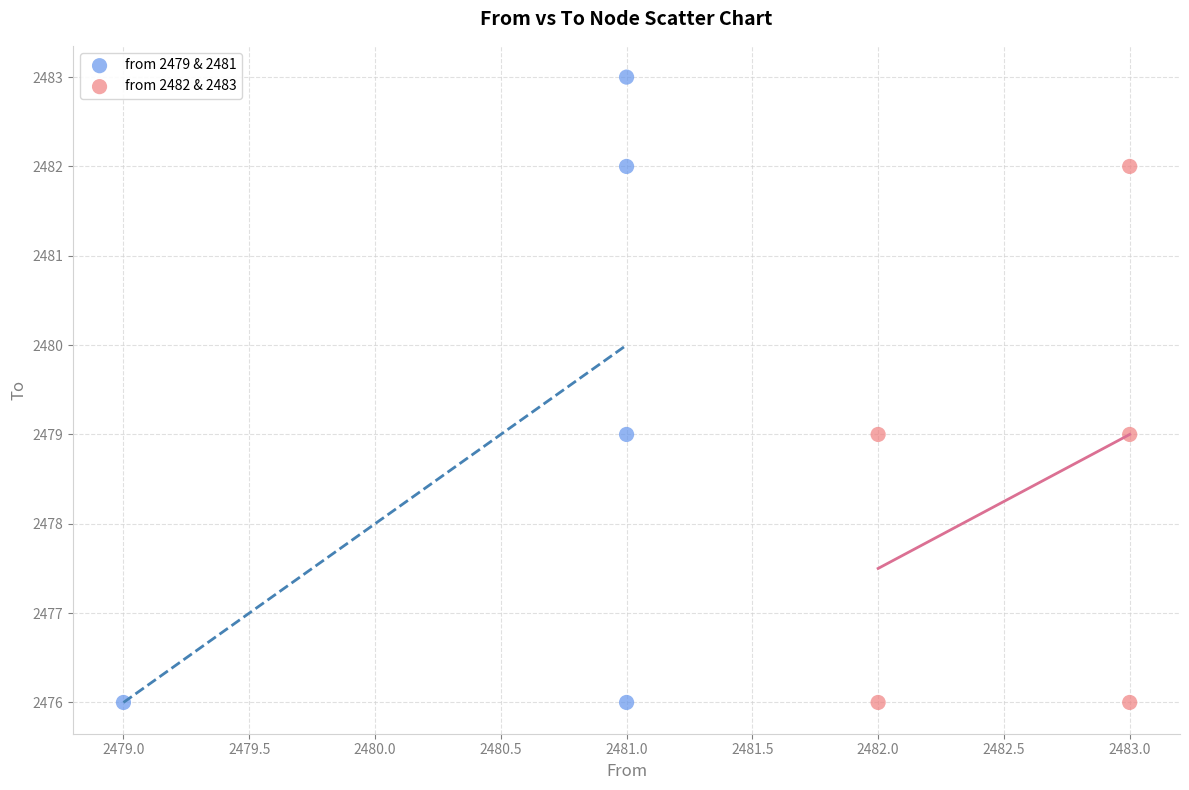

What are all the series names shown in the legend?

from 2479 & 2481, from 2482 & 2483